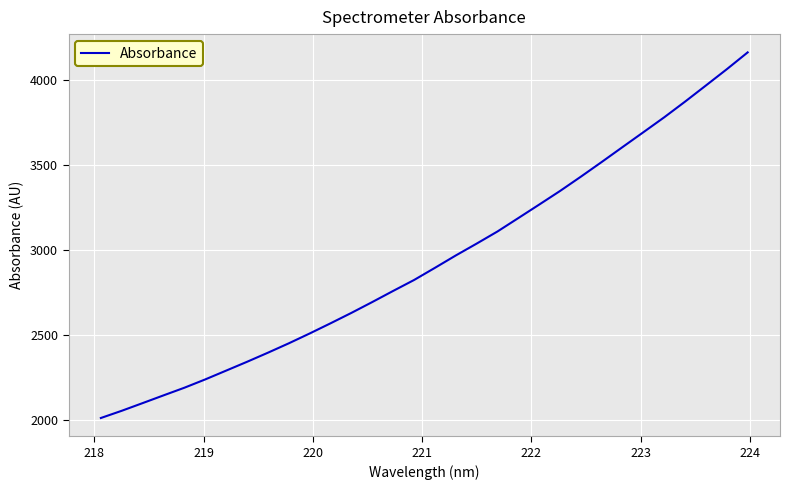

Reading right to left, extract all data points from this chart.

4162.2	4063.4	3967.9	3873.0	3780.9	3693.1	3605.7	3518.0	3431.6	3347.4	3267.4	3188.1	3109.2	3037.8	2968.1	2895.3	2823.8	2759.7	2694.4	2630.6	2569.3	2509.5	2451.6	2396.4	2343.0	2291.2	2239.4	2190.5	2145.5	2100.0	2054.9	2012.4